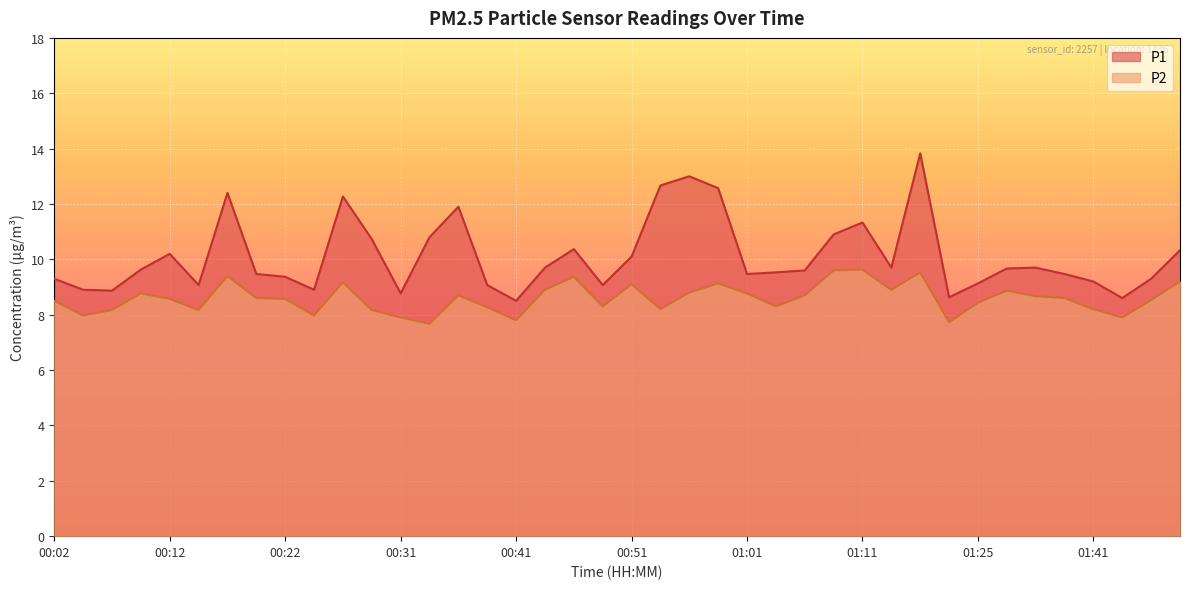

The P1 series shows 15.6 at 00:04. True or false?

False